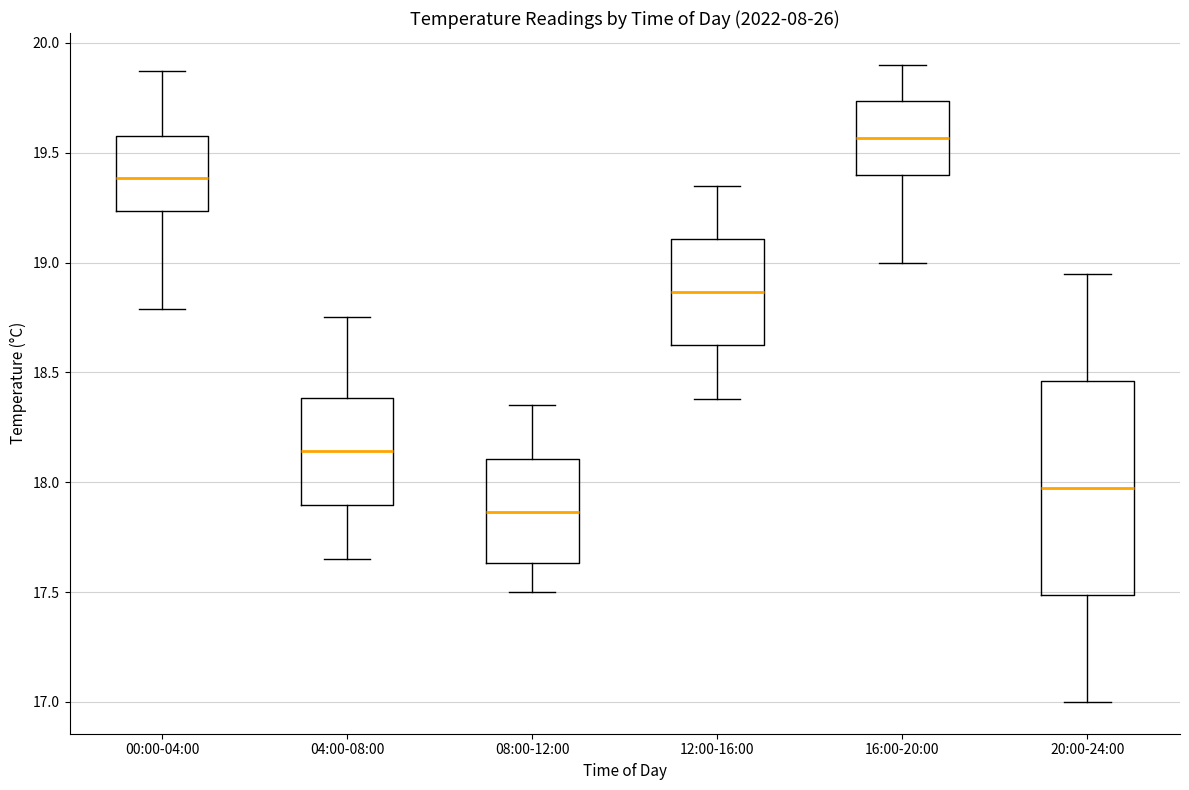

Reading left to right, transcribe this box plot: for each box, give where its median line is, the range the box spans, and where its two whiskers end, as read against the y-axis. The values are not printed on the chart, so give them approximately, as read against the axis.

00:00-04:00: median 19.40, box 19.25 to 19.60, whiskers 18.80 to 19.85
04:00-08:00: median 18.15, box 17.90 to 18.40, whiskers 17.65 to 18.75
08:00-12:00: median 17.85, box 17.65 to 18.10, whiskers 17.50 to 18.35
12:00-16:00: median 18.85, box 18.60 to 19.10, whiskers 18.40 to 19.35
16:00-20:00: median 19.55, box 19.40 to 19.75, whiskers 19.00 to 19.90
20:00-24:00: median 18.00, box 17.50 to 18.45, whiskers 17.00 to 18.95